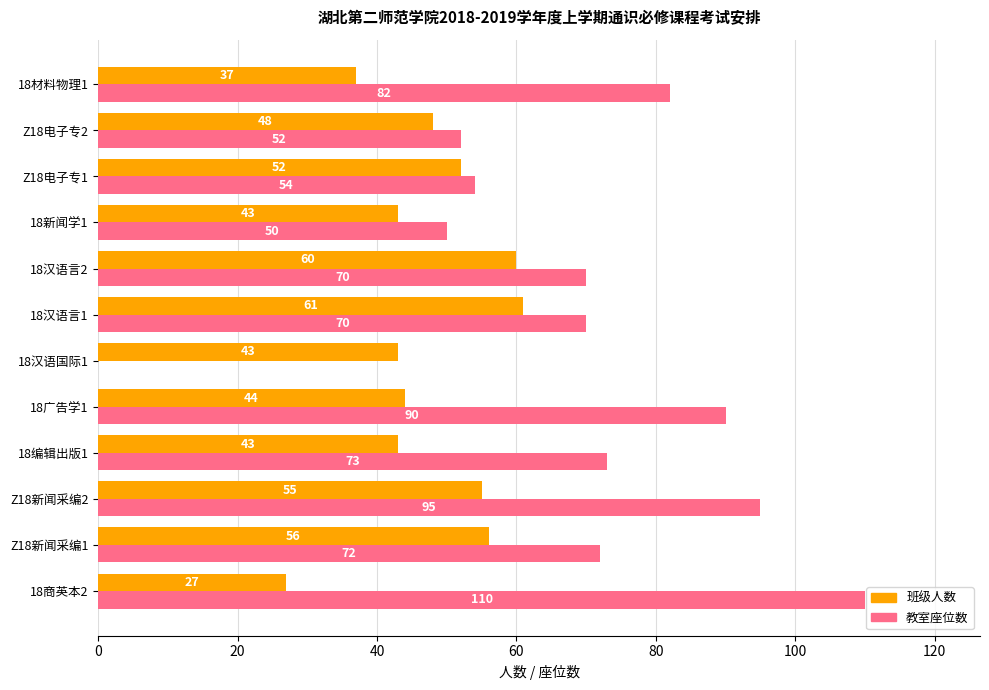

What is the sum of all 教室座位数 values?

818